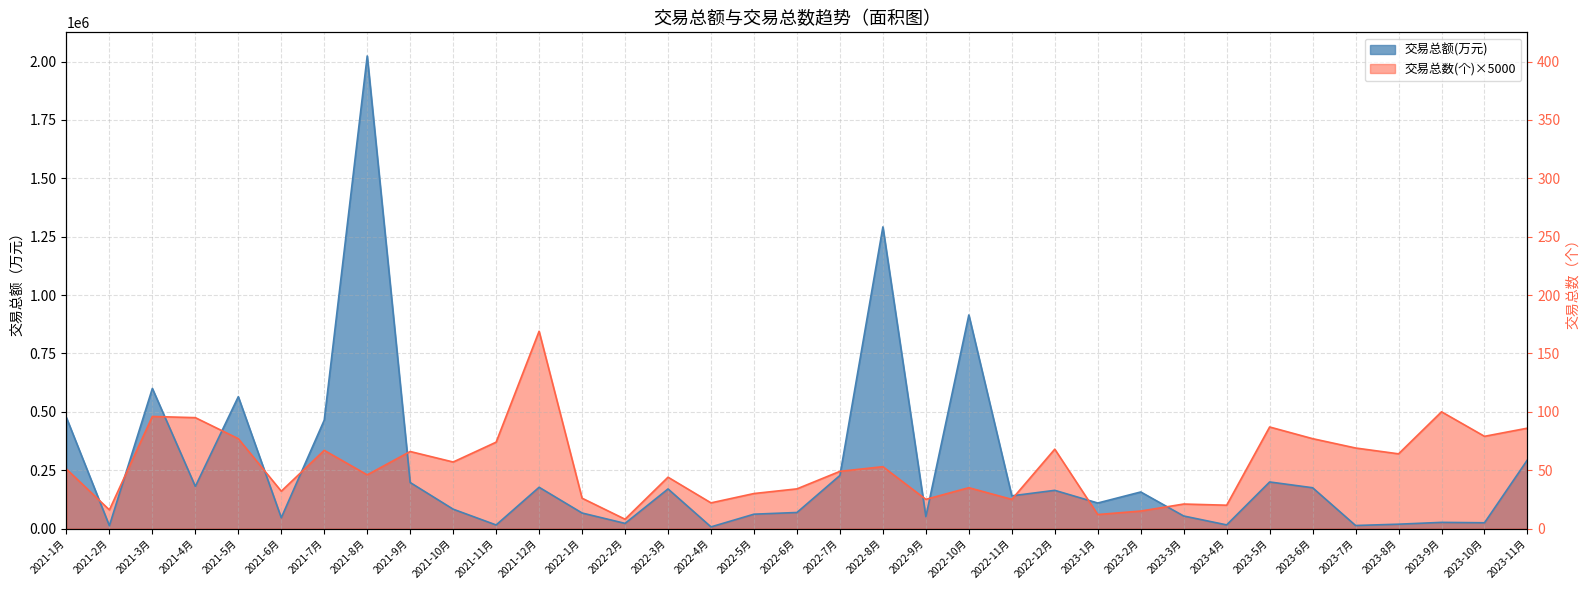

Where does the 交易总数(个) series first go above 255000?

2021-3月